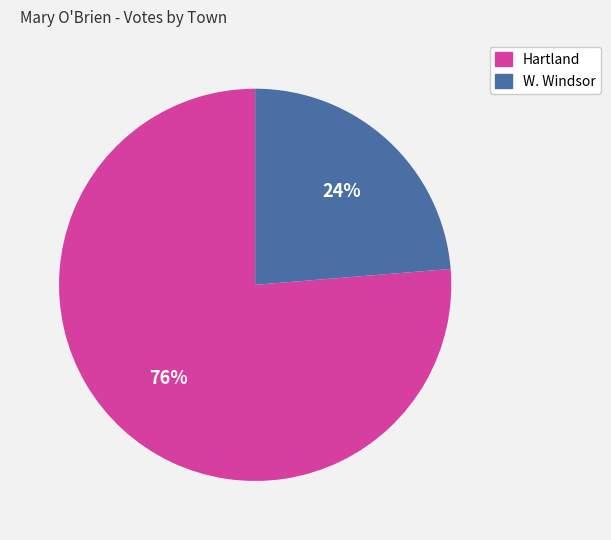

Is it true that Hartland is 62% of the pie?

False